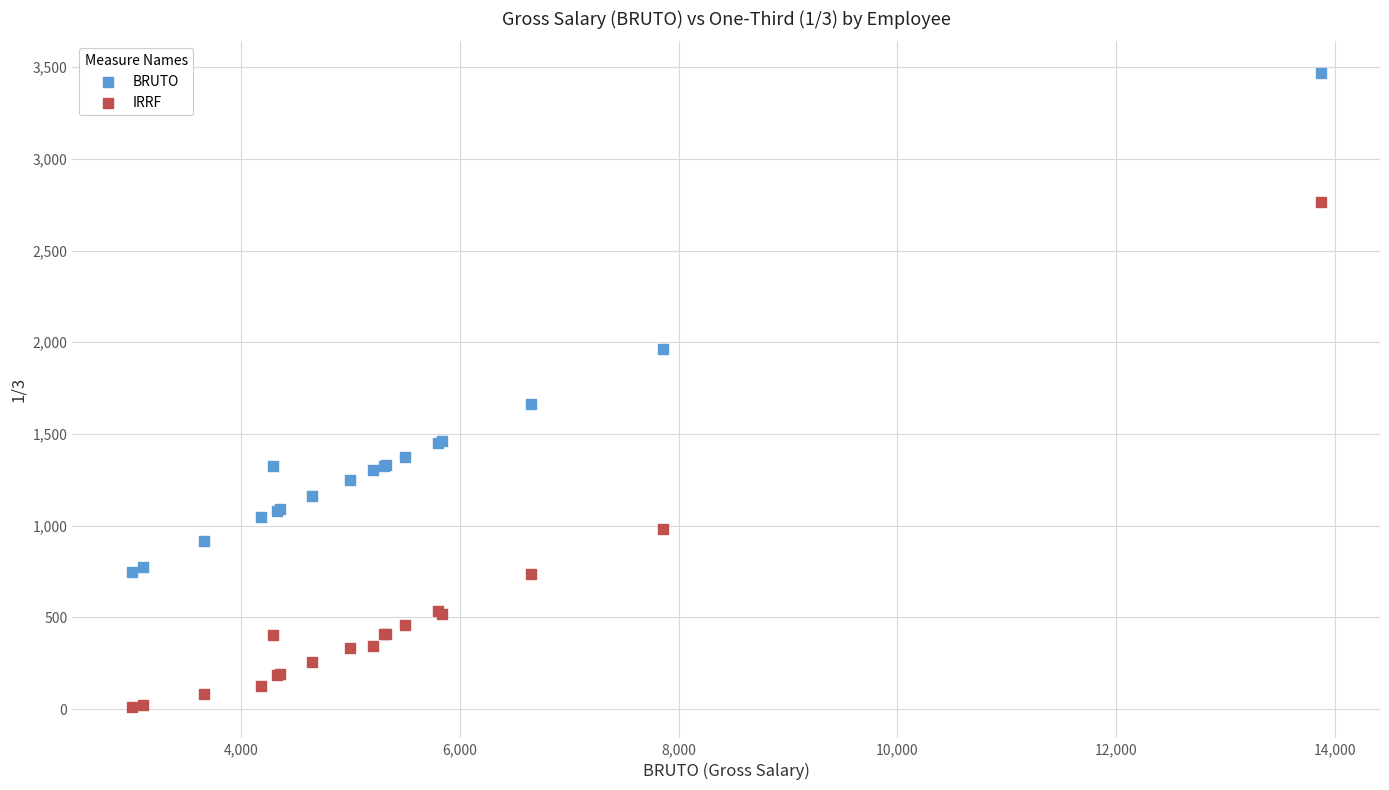

Which series has the largest Y range (max minus min)?

IRRF